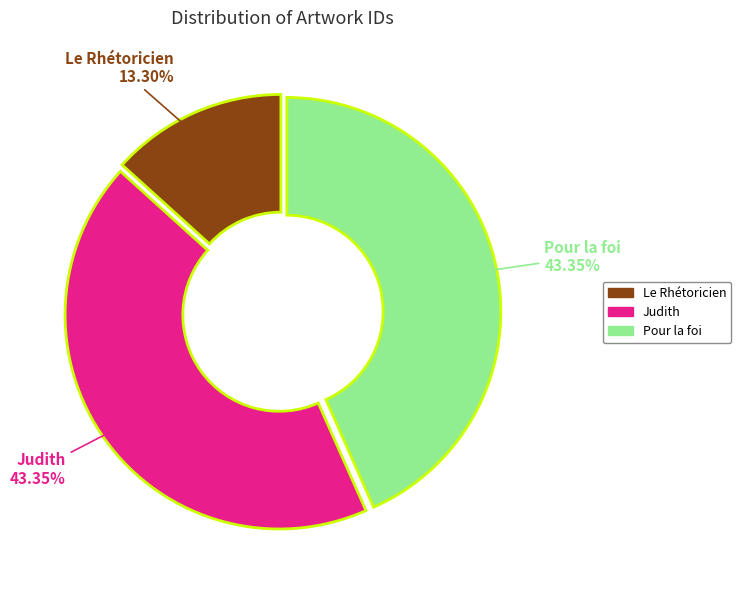

Is there a majority slice in this chart?

No